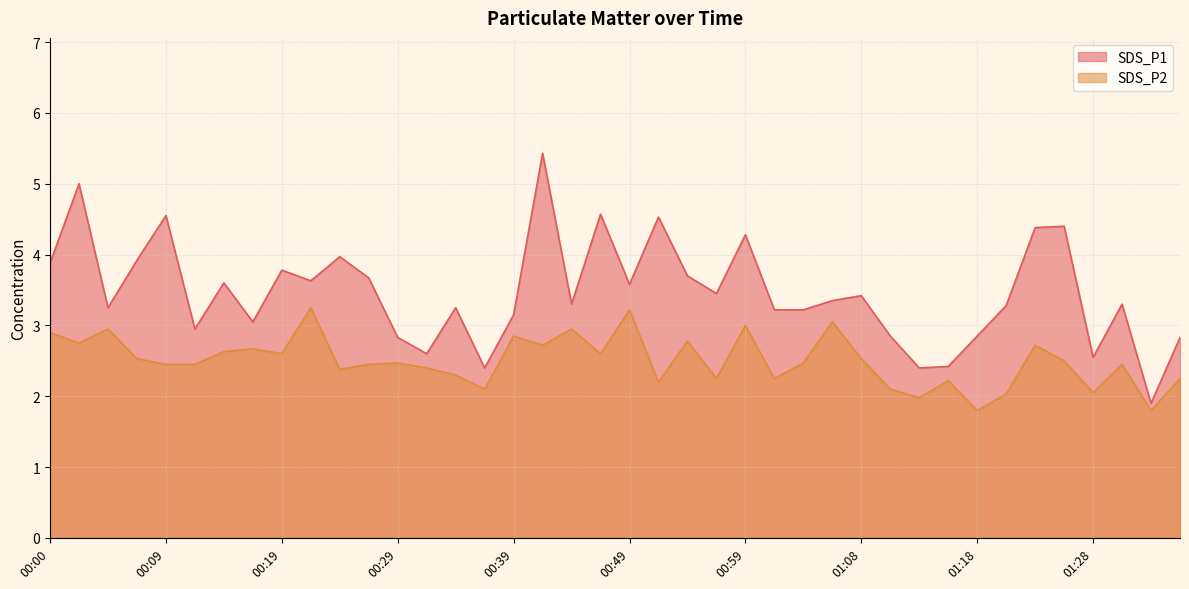

What is the difference between the maximum and second lowest values in the SDS_P1 series?

3.0